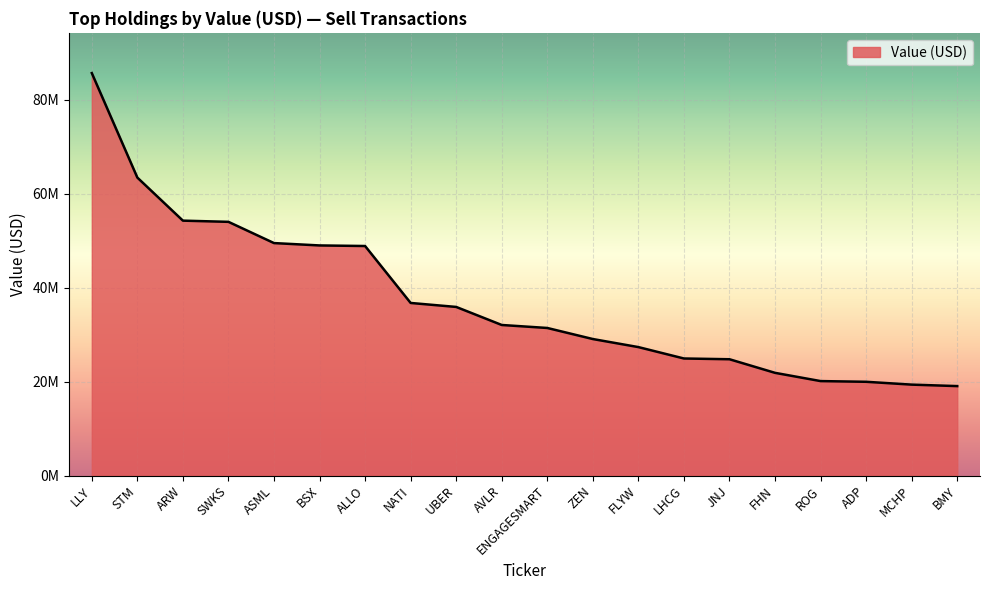

What is the difference between the maximum and minimum values?

66675000